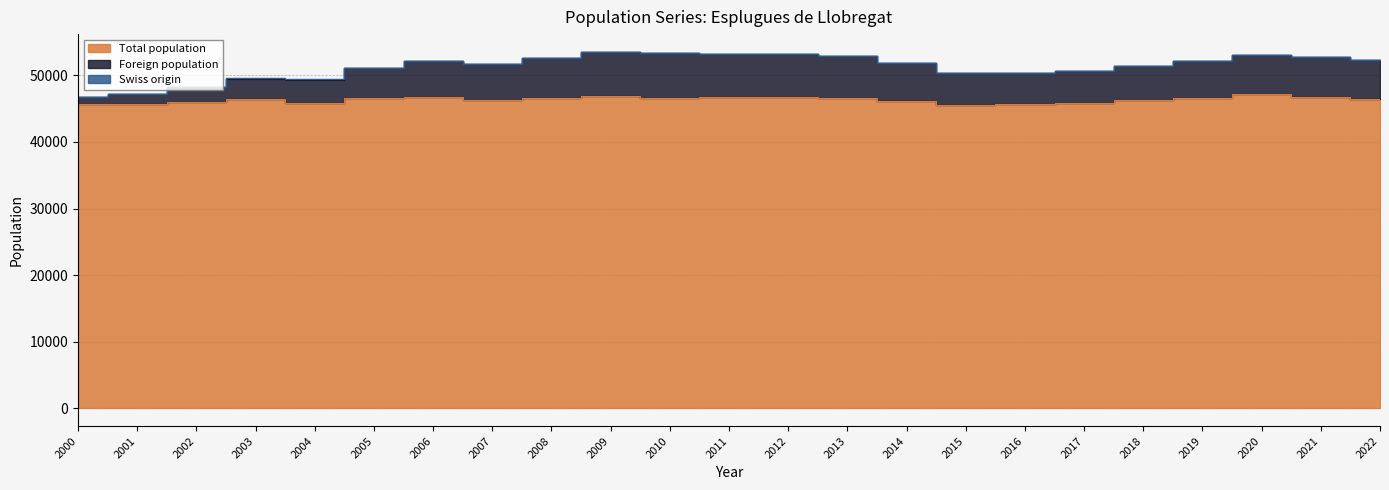

Where does the Foreign population series first go above 51816?

2006